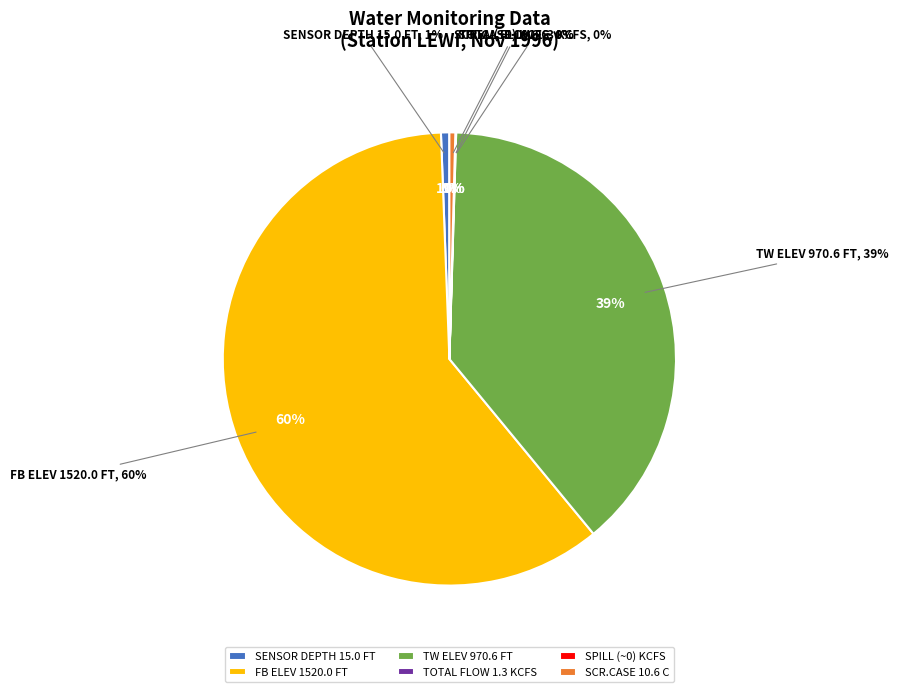

Combined, do 15.0_depth_avg and 970.6_tw account for over 50%?

No